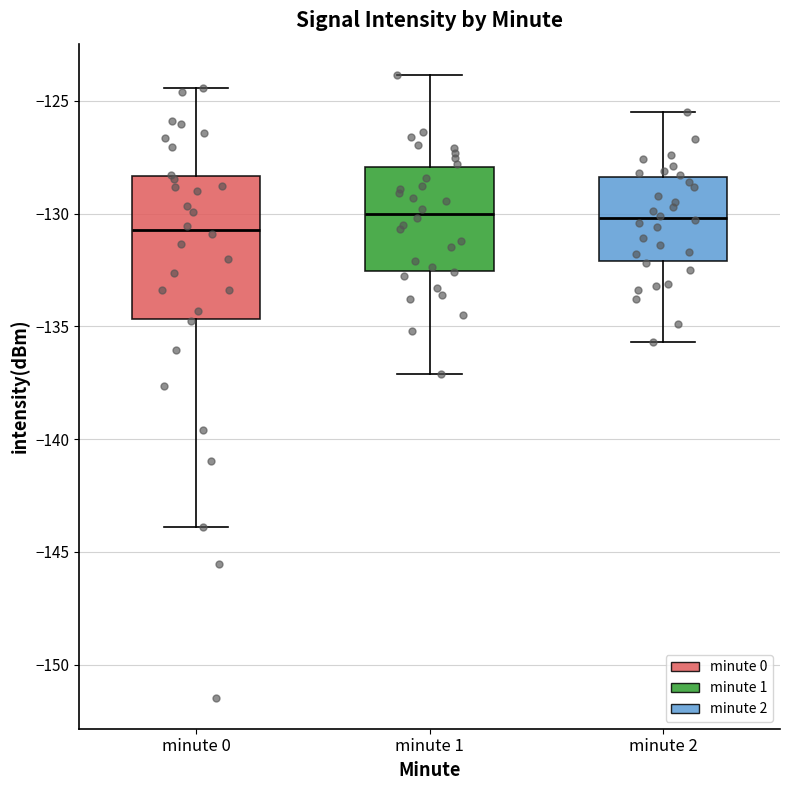

Where does the lower whisker of the box for minute 1 end on the y-axis? The values are not printed on the chart, so give them approximately, as read against the axis.

-137.0